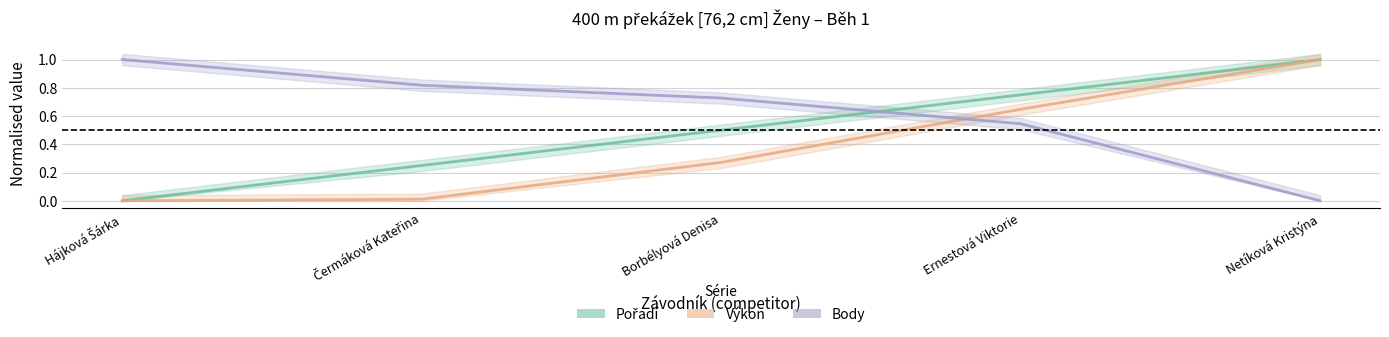

Which series changed the most between Čermáková Kateřina and Ernestová Viktorie?

Výkon